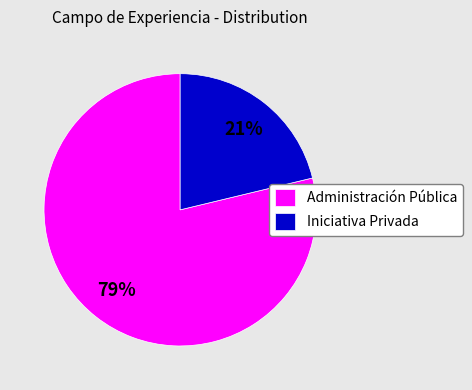

Which category accounts for the majority?

Administración Pública